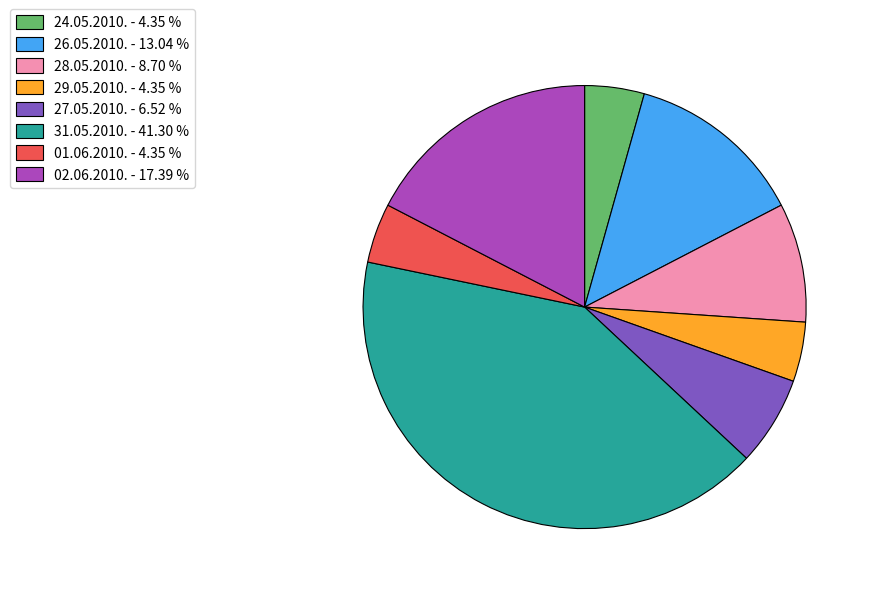

True or false: 29.05.2010. accounts for 4% of the total.

True